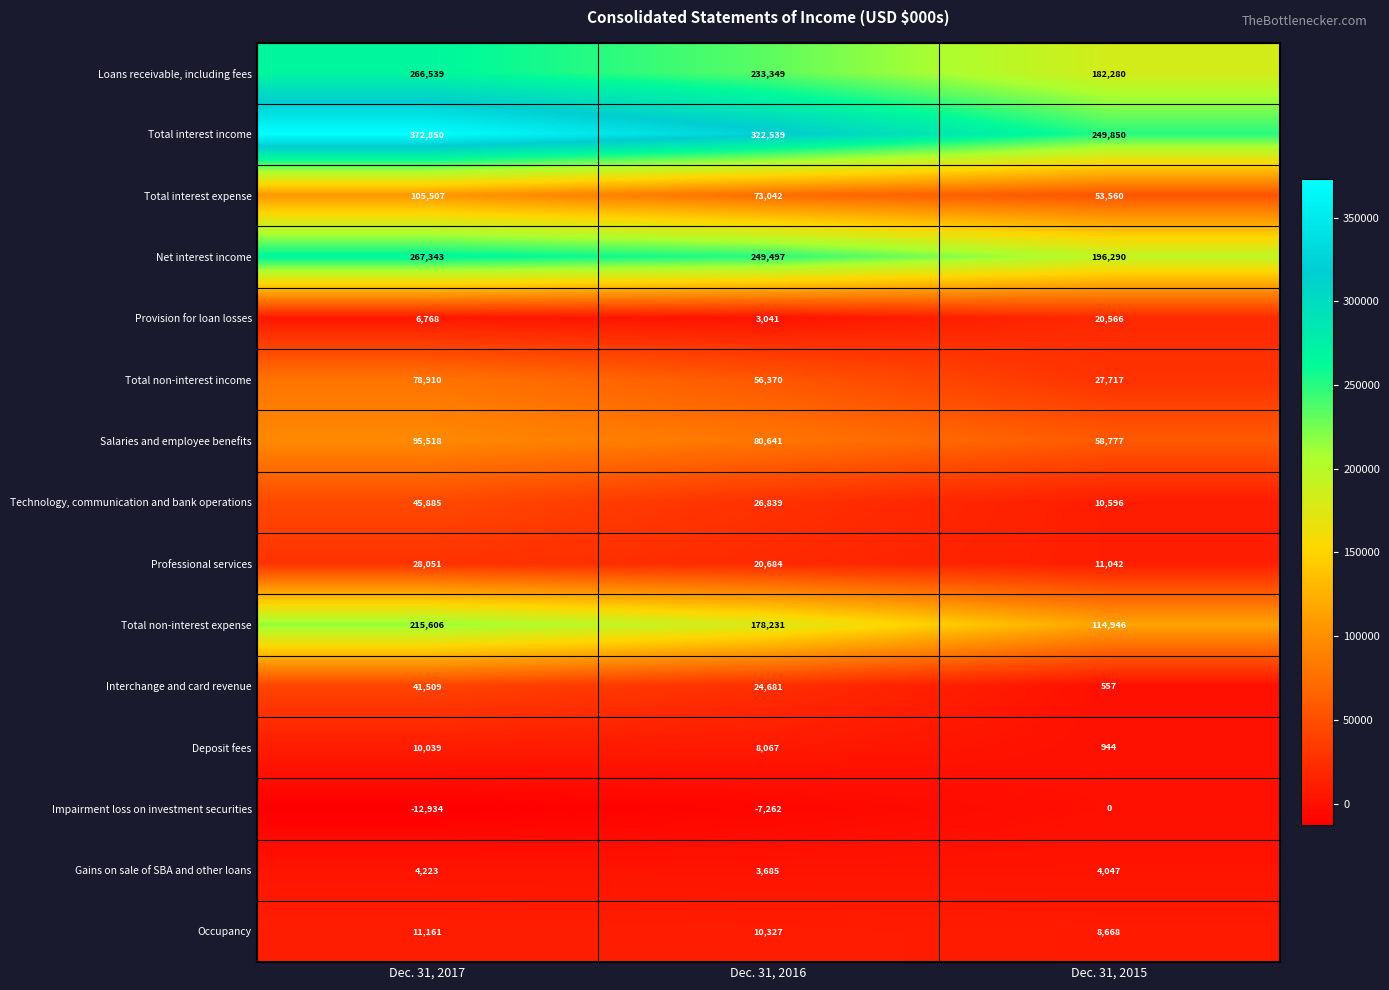

At which label is Net interest income closest to 231816?

Dec. 31, 2016